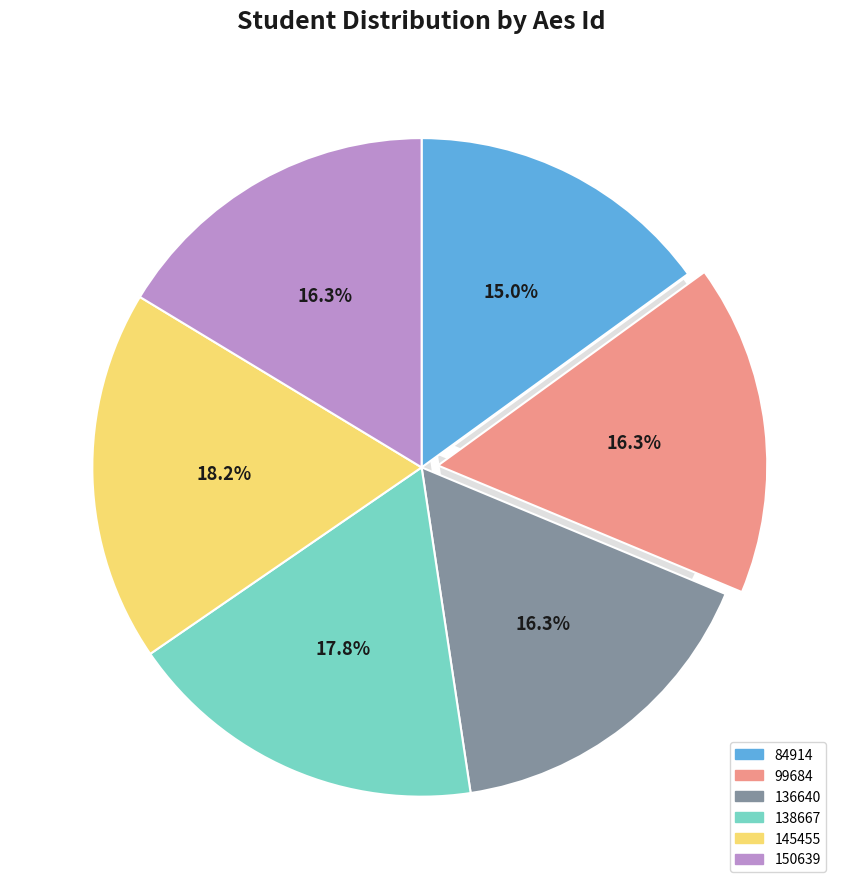

Is there a majority slice in this chart?

No